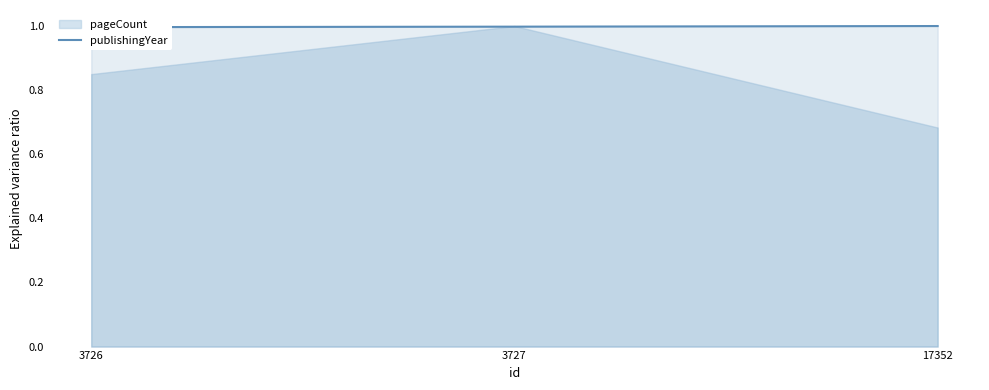

Read the value at 17352.

1.0